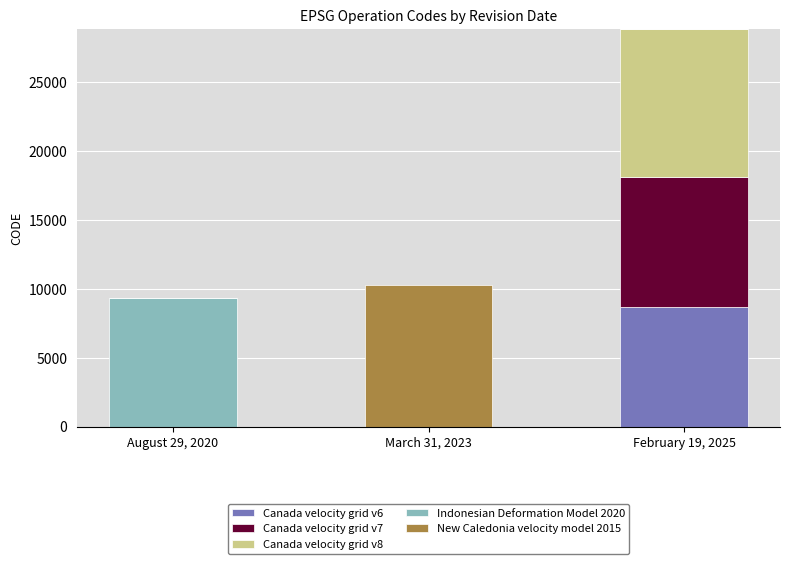

What are all the series names shown in the legend?

Canada velocity grid v6, Canada velocity grid v7, Canada velocity grid v8, Indonesian Deformation Model 2020, New Caledonia velocity model 2015